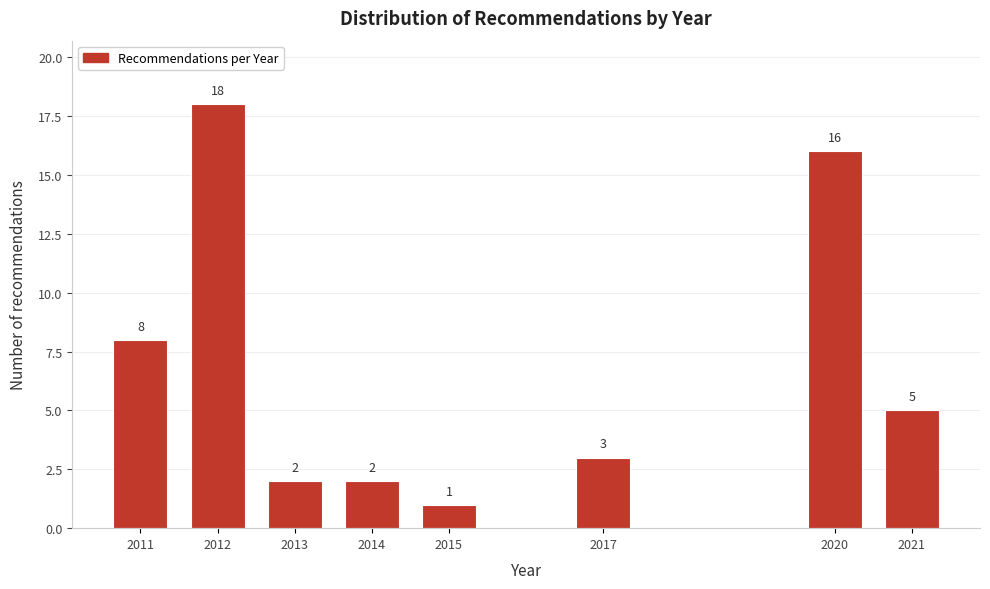

Reading left to right, list all the values displayed in this chart.

2011=8	2012=18	2013=2	2014=2	2015=1	2017=3	2020=16	2021=5